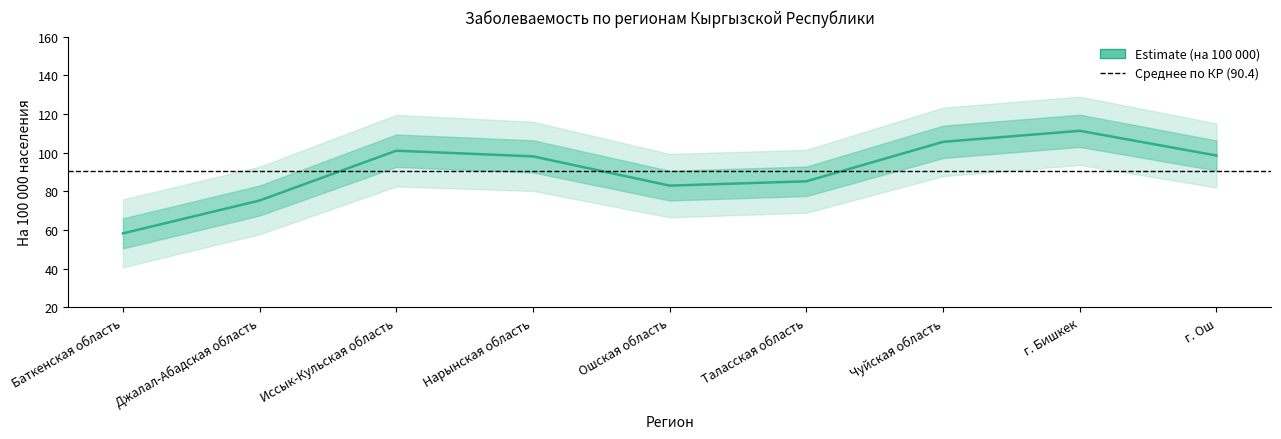

Reading left to right, transcribe all the data shown in this chart.

Баткенская область=58.2	Джалал-Абадская область=75.2	Иссык-Кульская область=101.0	Нарынская область=98.1	Ошская область=82.9	Таласская область=85.2	Чуйская область=105.6	г. Бишкек=111.3	г. Ош=98.5